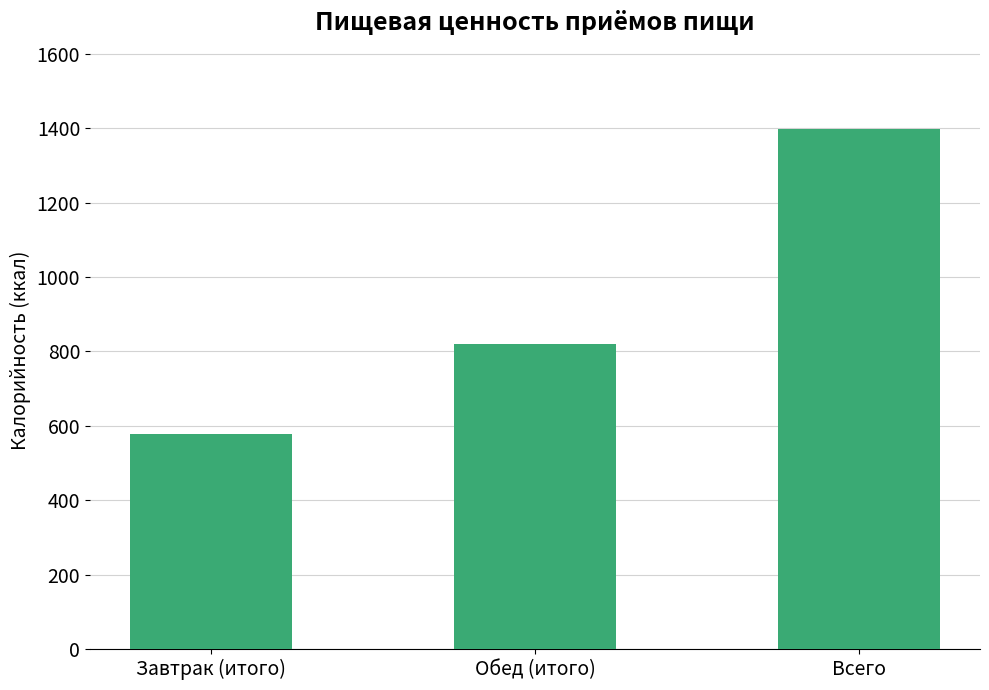

What is the maximum value shown in the chart?

1398.3